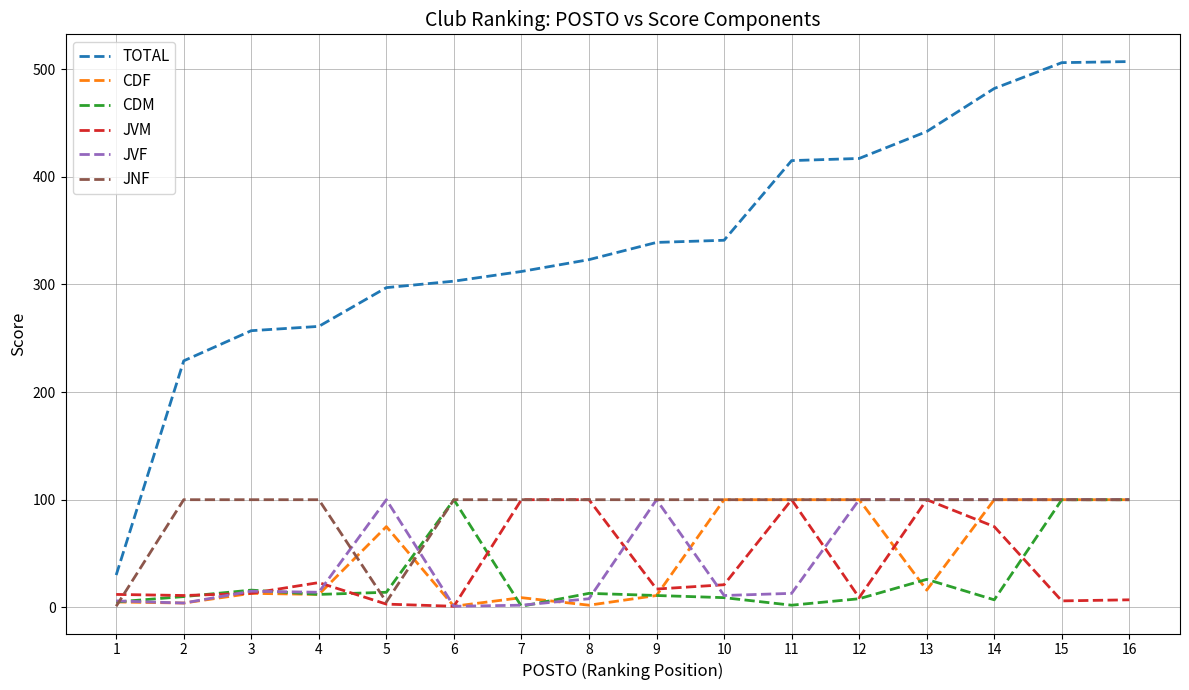

The value of CDM at 4 is 12. True or false?

True